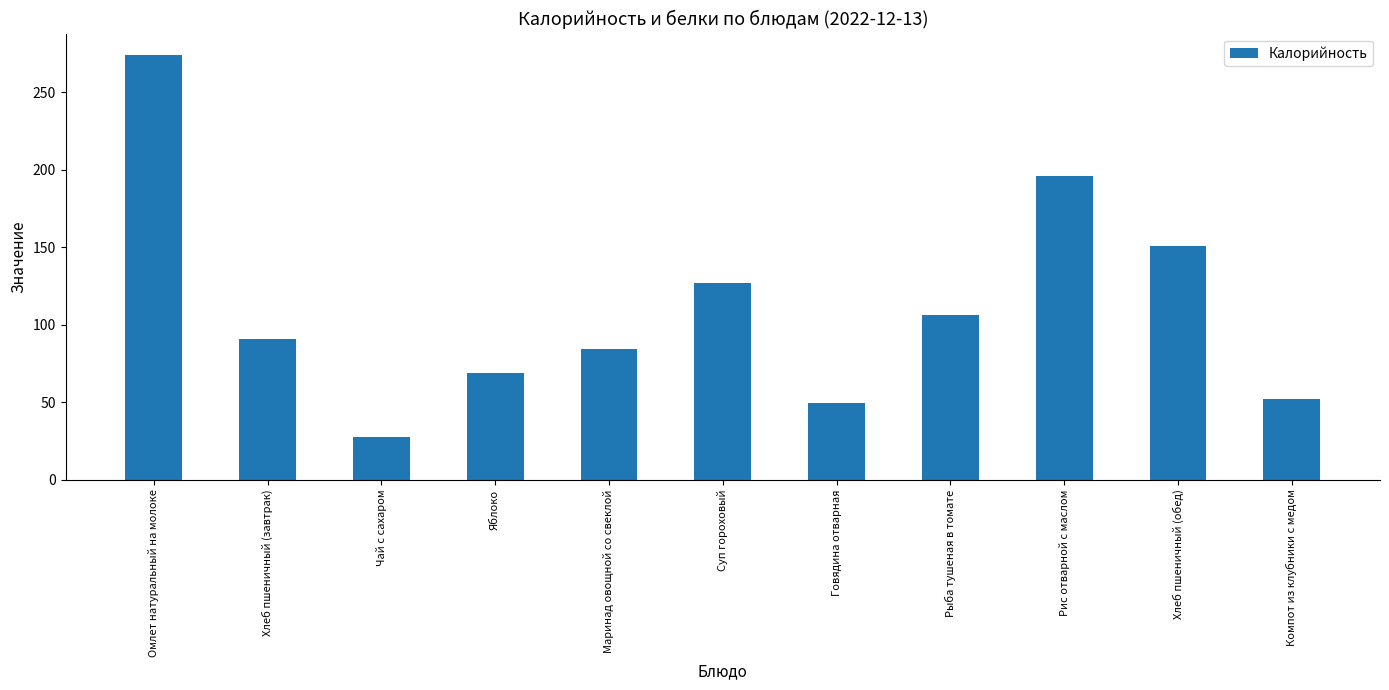

What is the label of the 11th bar from the left?

Компот из клубники с медом